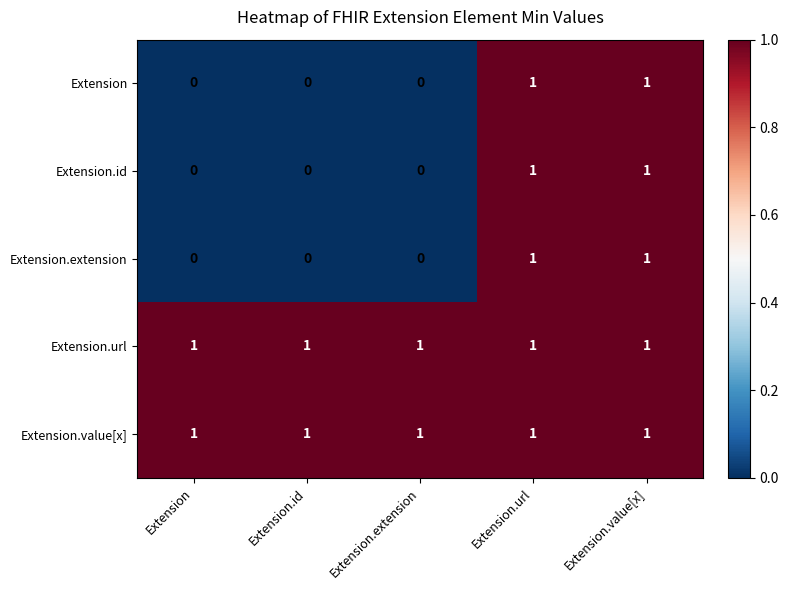

Reading right to left, what are all the values shown in this chart?

Extension: Extension.value[x]=1	Extension.url=1	Extension.extension=0	Extension.id=0	Extension=0
Extension.id: Extension.value[x]=1	Extension.url=1	Extension.extension=0	Extension.id=0	Extension=0
Extension.extension: Extension.value[x]=1	Extension.url=1	Extension.extension=0	Extension.id=0	Extension=0
Extension.url: Extension.value[x]=1	Extension.url=1	Extension.extension=1	Extension.id=1	Extension=1
Extension.value[x]: Extension.value[x]=1	Extension.url=1	Extension.extension=1	Extension.id=1	Extension=1